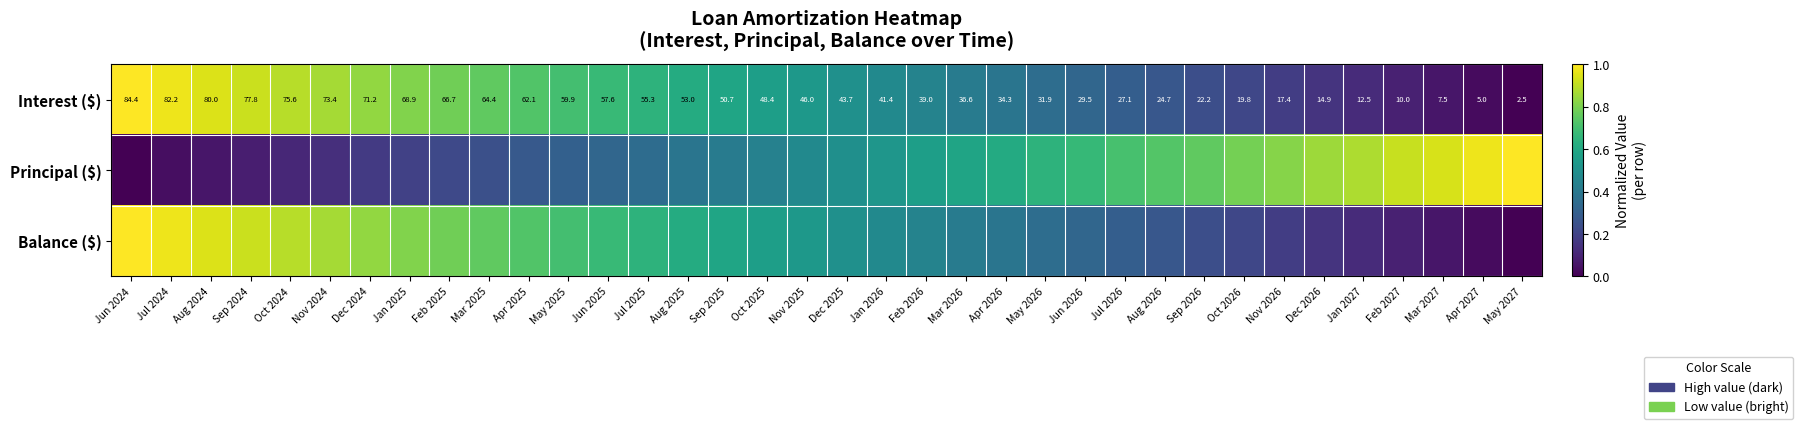

Count the number of categories in the chart.

36